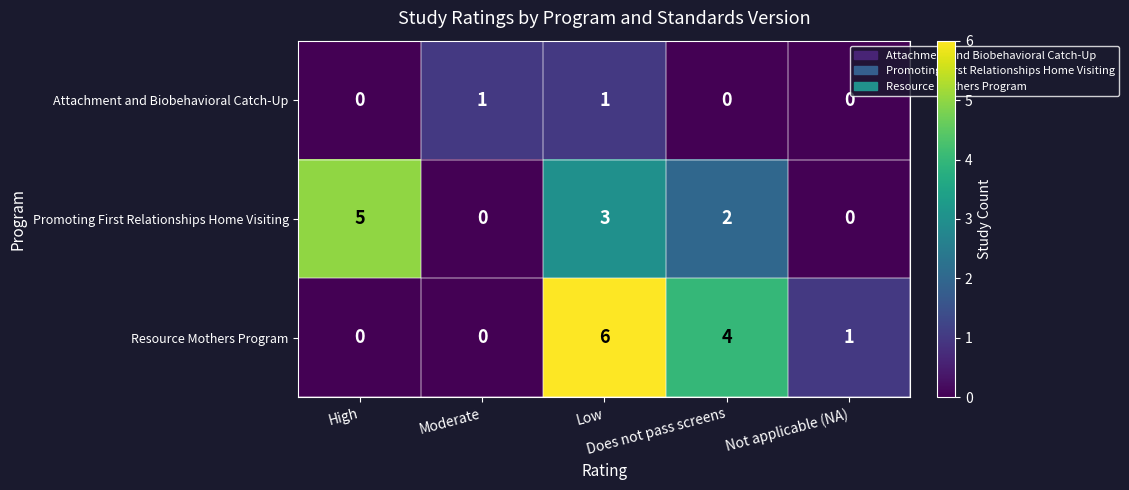

What is the greatest value displayed?

6